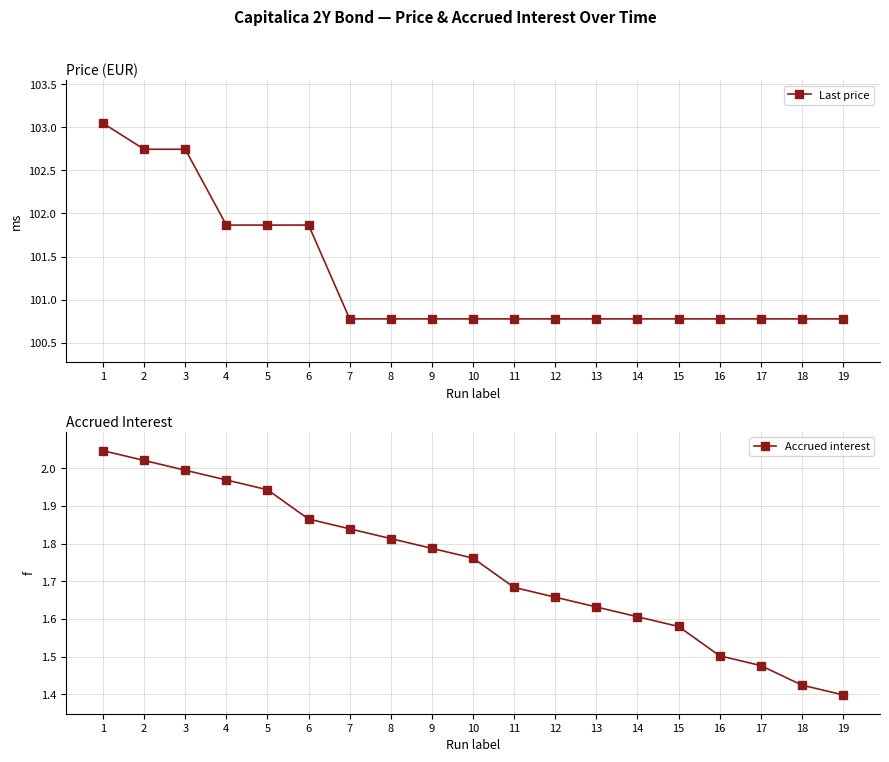

How many data points does each series have?

19